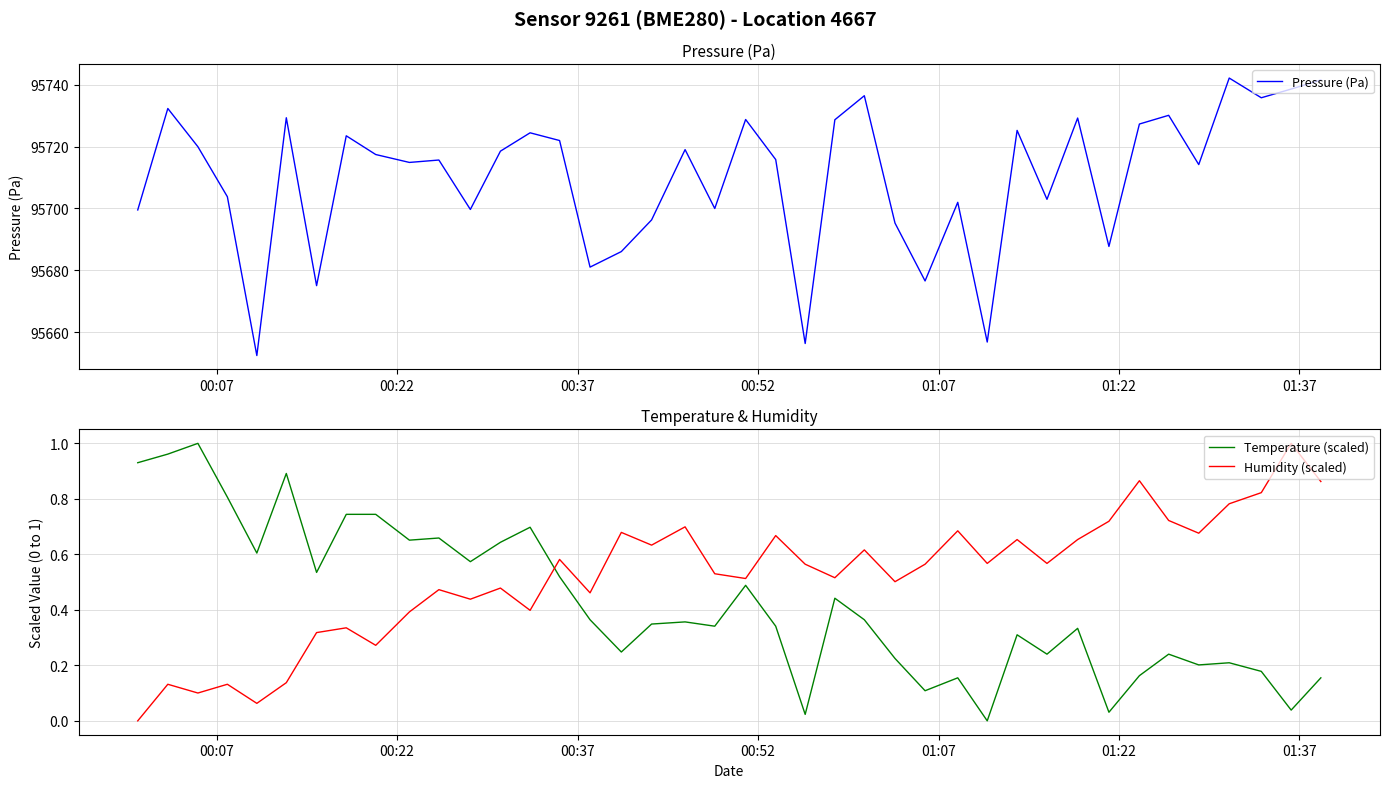

How many data points does each series have?

40